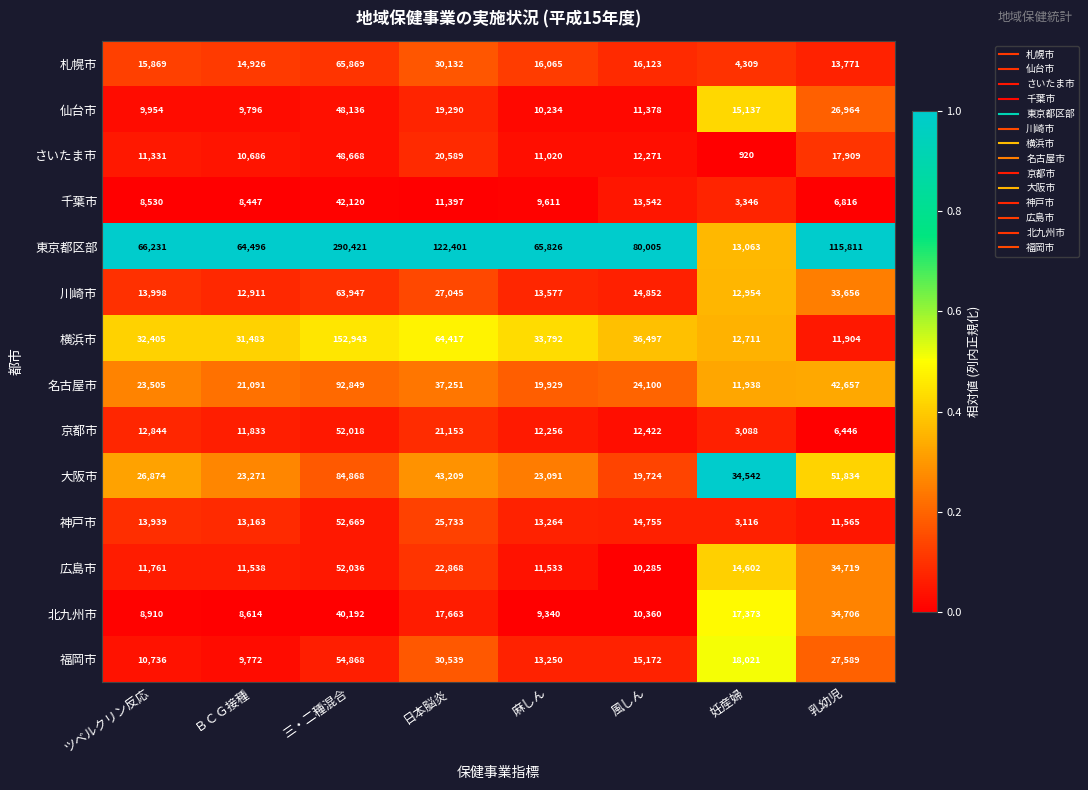

Which series has the largest total across all categories?

東京都区部